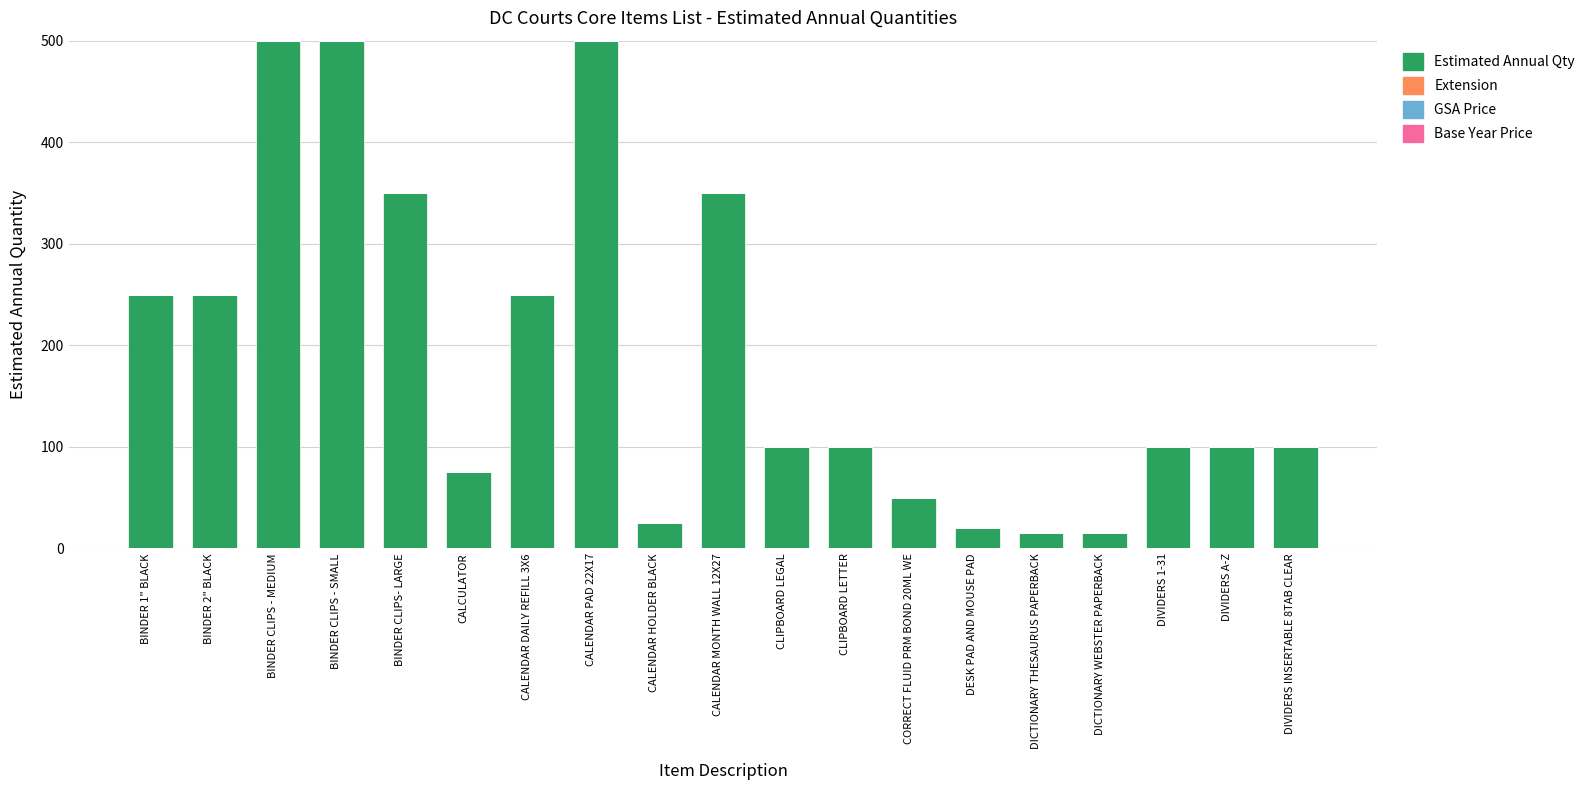

How many bars are there in total?

19